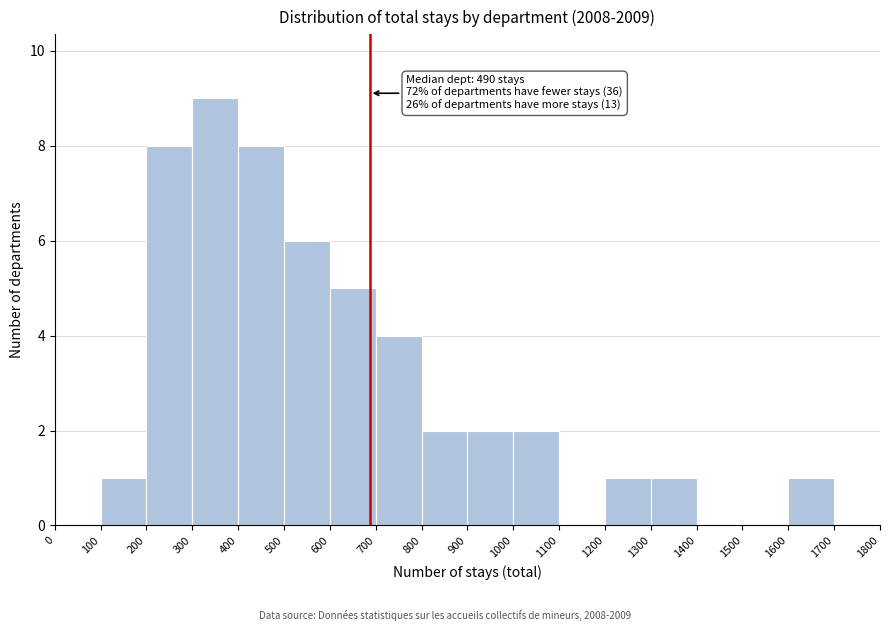

Over which range of the x-axis is the bar tallest?

300 to 400